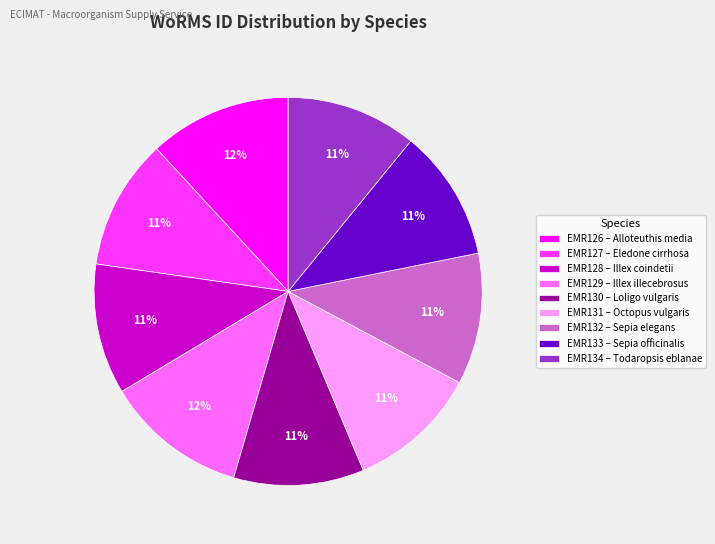

To the nearest percent, what percentage of the pie is EMR127 – Eledone cirrhosa?

11%